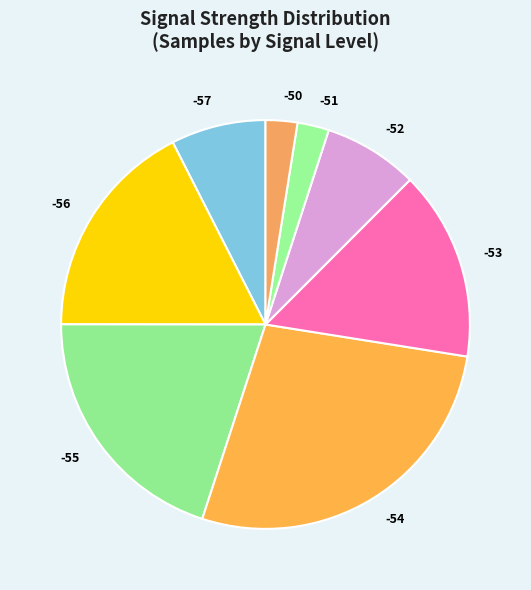

Is it true that -55 is 3% of the pie?

False